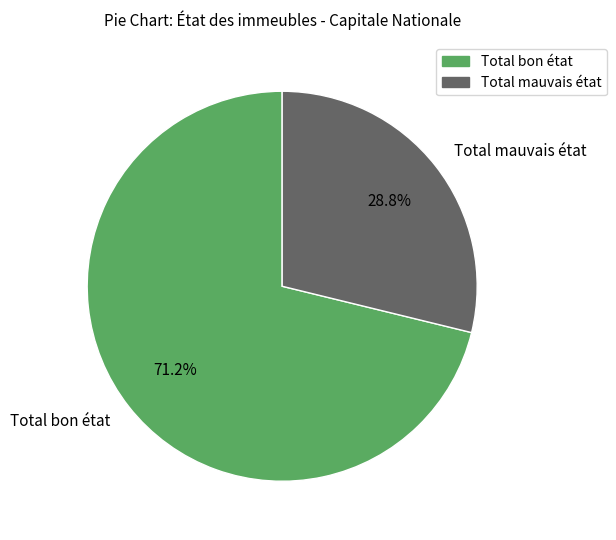

To the nearest percent, what portion does Total mauvais état represent?

29%